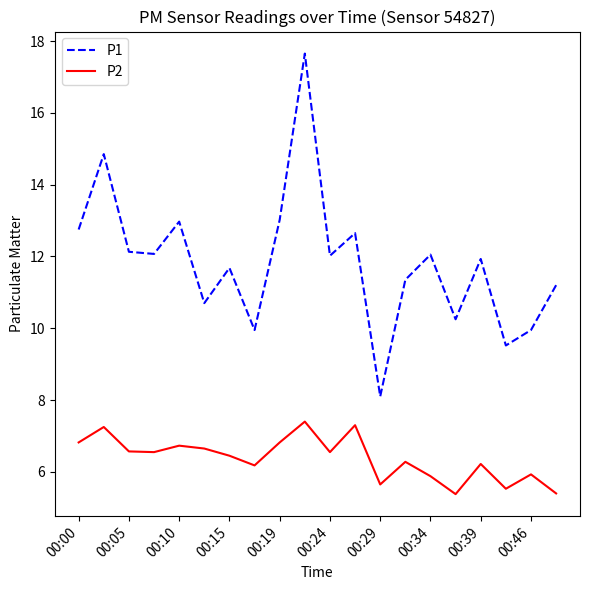

What is the minimum value shown in the chart?

5.4